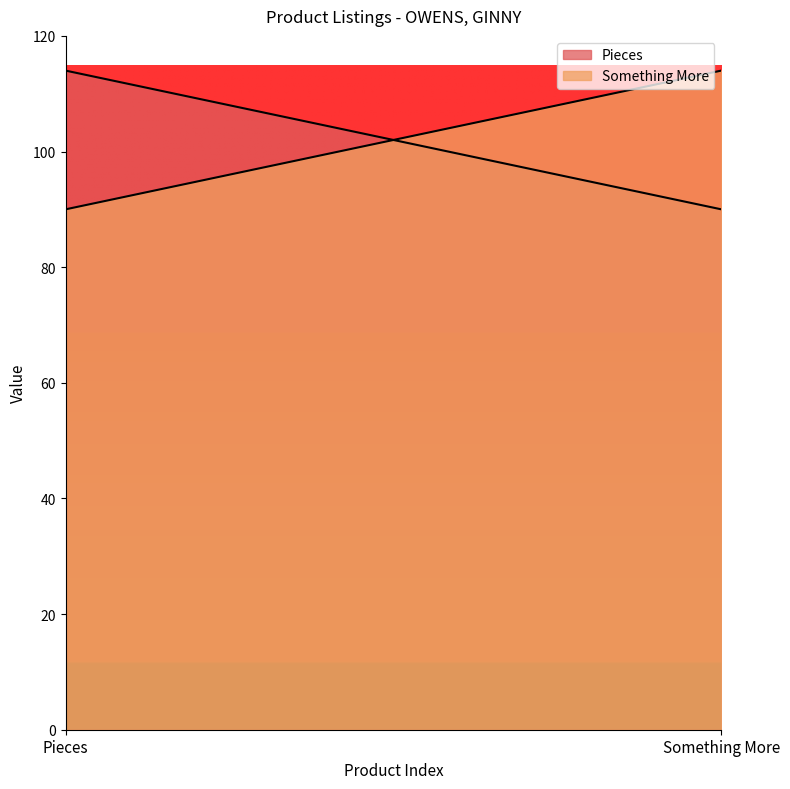

What is the label of the 1st point from the left?

Pieces